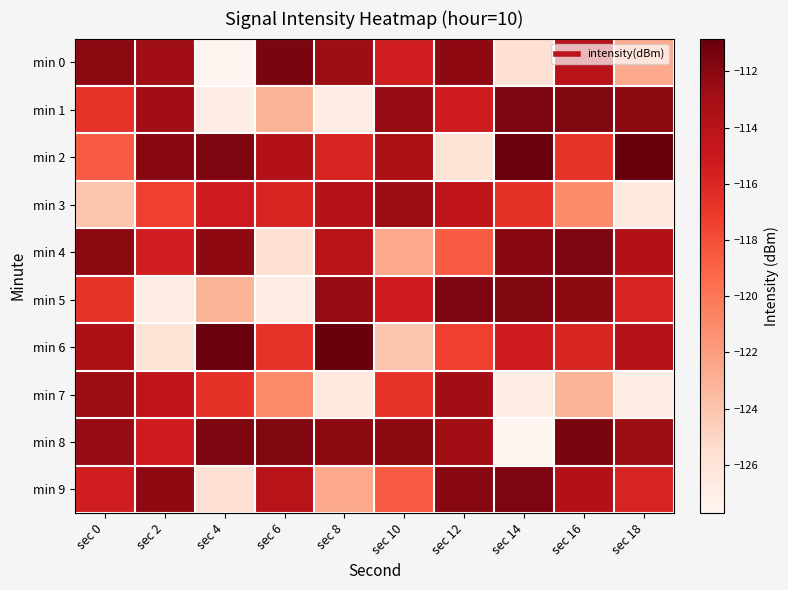

Which series has the largest total across all categories?

min 8